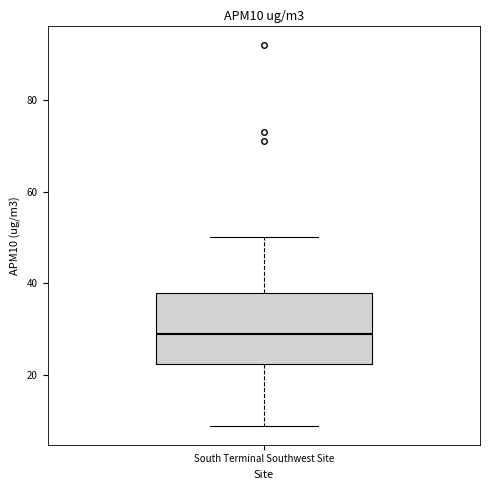

Where is the upper edge of the box for South Terminal Southwest Site on the y-axis? The values are not printed on the chart, so give them approximately, as read against the axis.

38